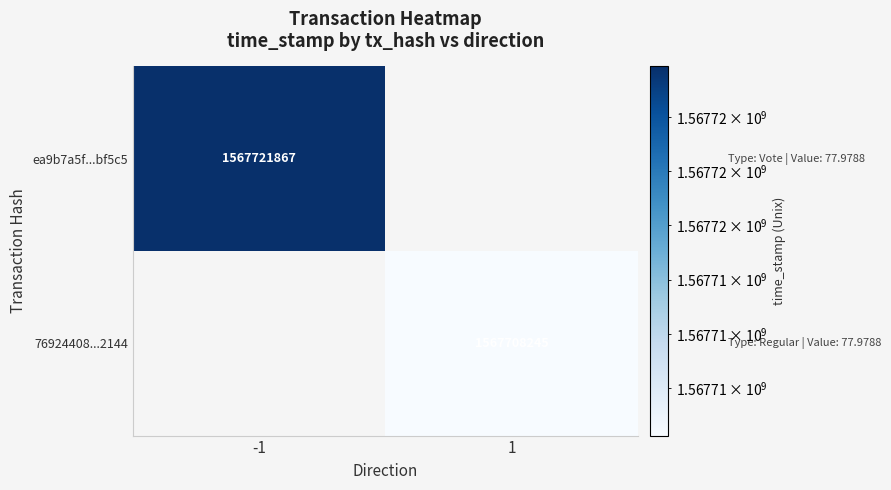

The 76924408...2144 series shows 525682414 at 1. True or false?

False